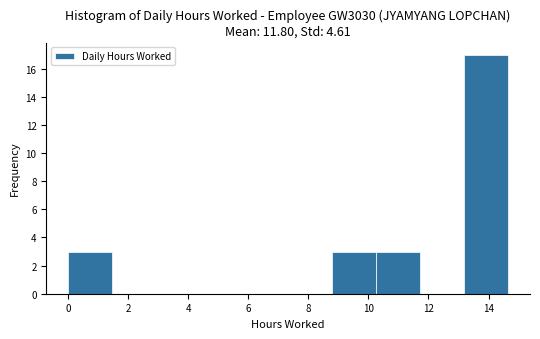

Which range on the x-axis has the tallest bar?

13.2 to 14.6